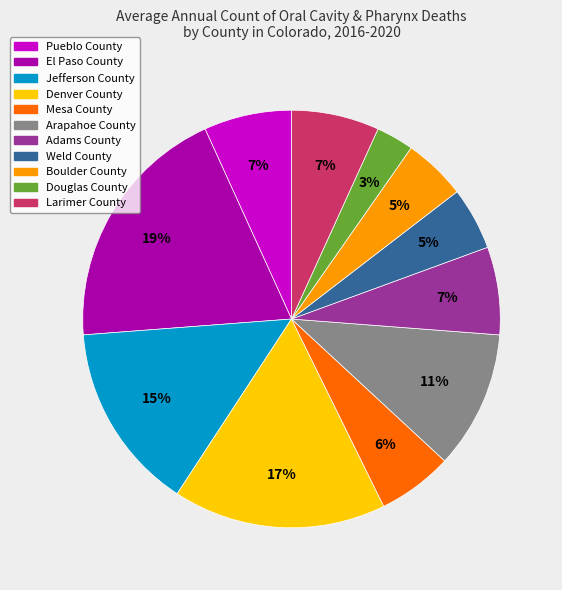

Between Pueblo County and Douglas County, which is larger?

Pueblo County